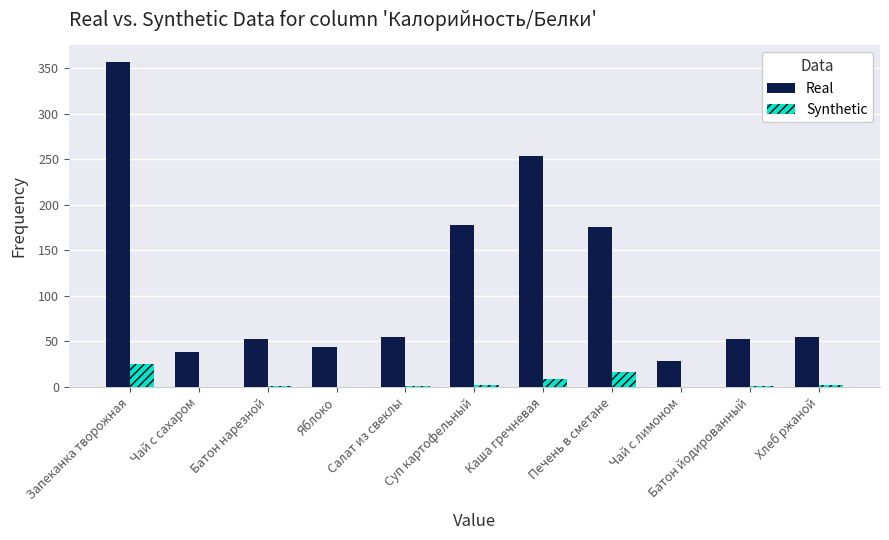

Which series has the largest range (max minus min)?

Real